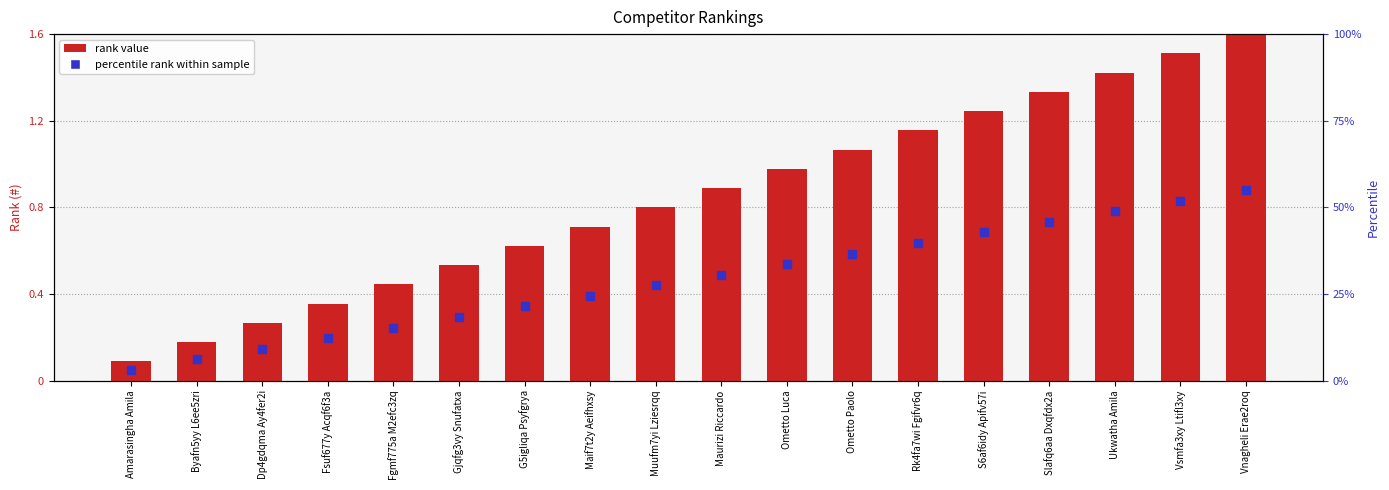

Is the value of # at Byafn5yy L6ee5zri greater than the value of percentile rank within sample at Vnagheli Erae2roq?

No